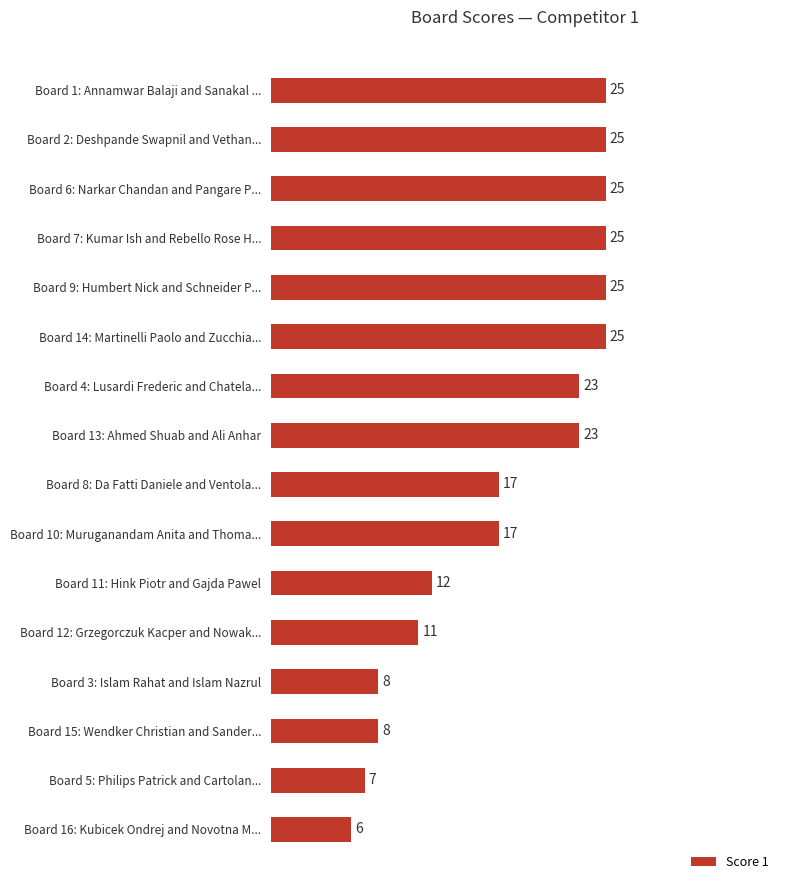

What is the difference between the maximum and second lowest values?

18